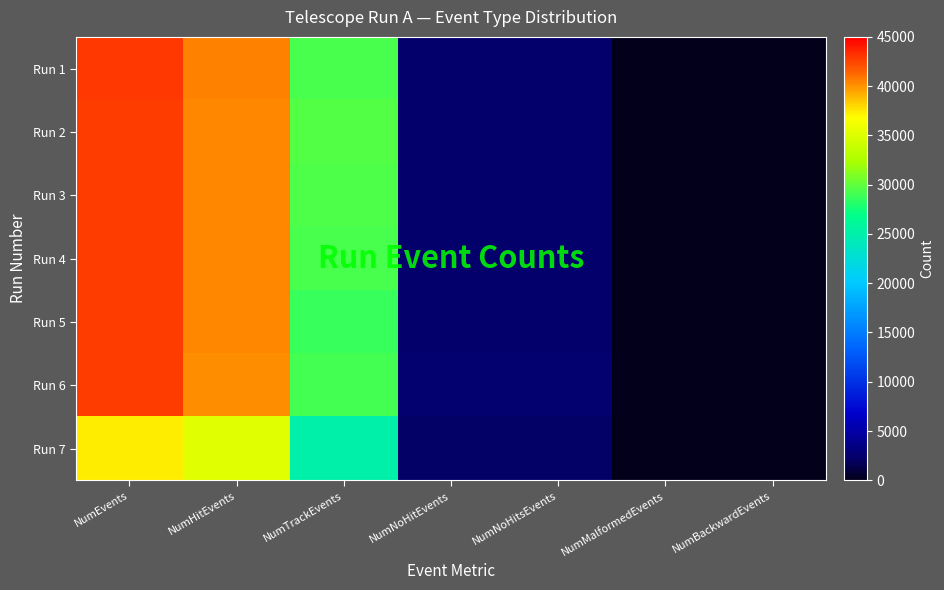

At NumHitEvents, list the series in order from largest to smallest.

Run 1, Run 2, Run 3, Run 4, Run 5, Run 6, Run 7